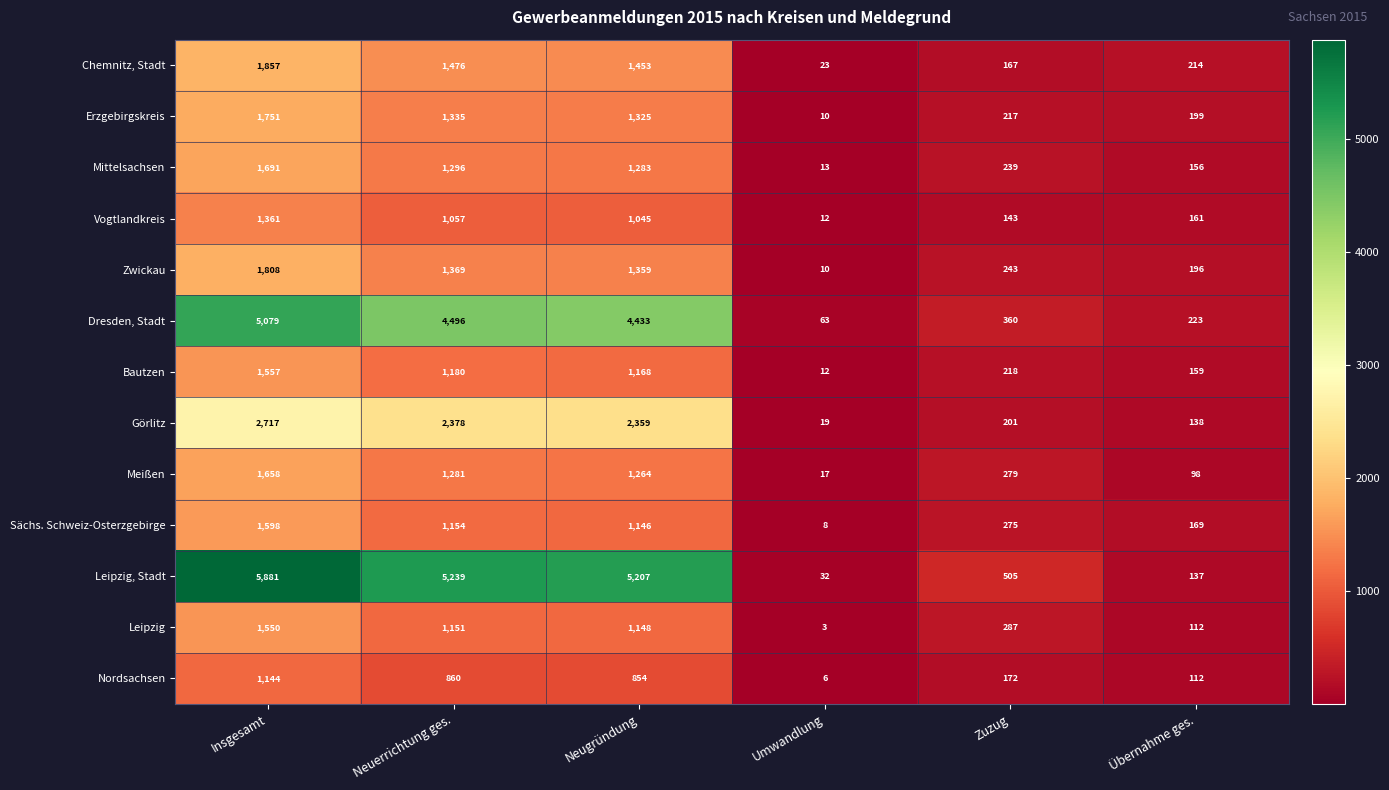

How many data points in Chemnitz, Stadt are less than 1453?

3